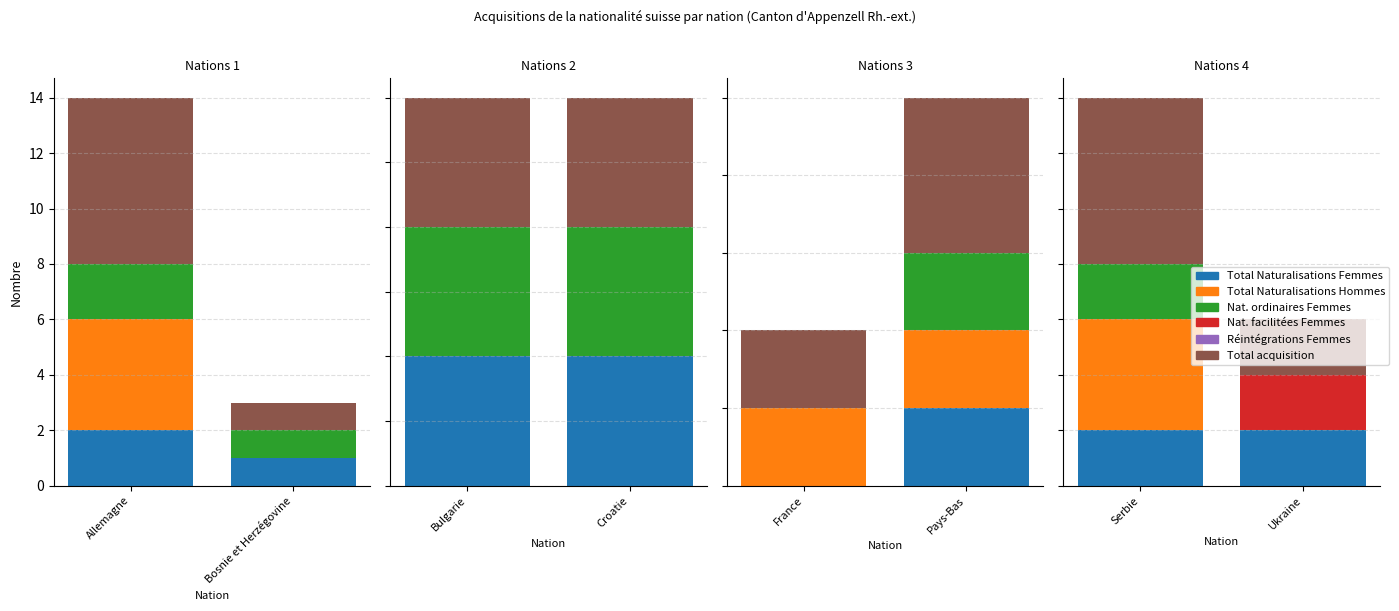

What are all the series names shown in the legend?

Total Naturalisations Femmes, Total Naturalisations Hommes, Nat. ordinaires Femmes, Nat. facilitées Femmes, Réintégrations Femmes, Total acquisition